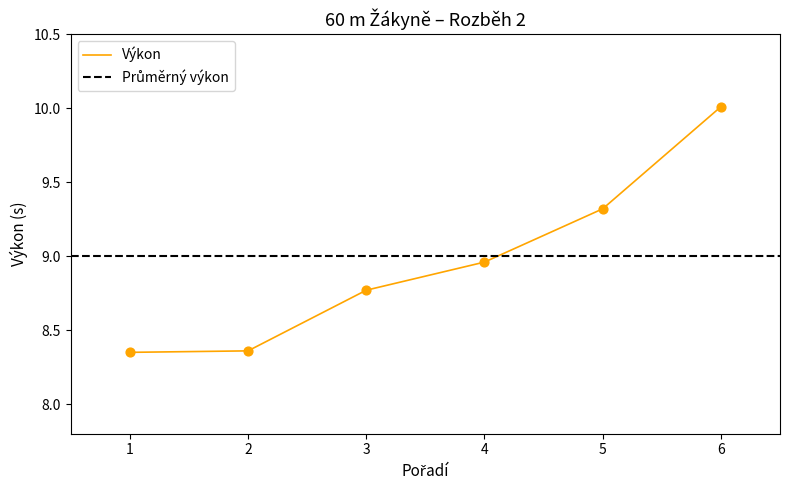

Where is Výkon nearest to the value 9?

4